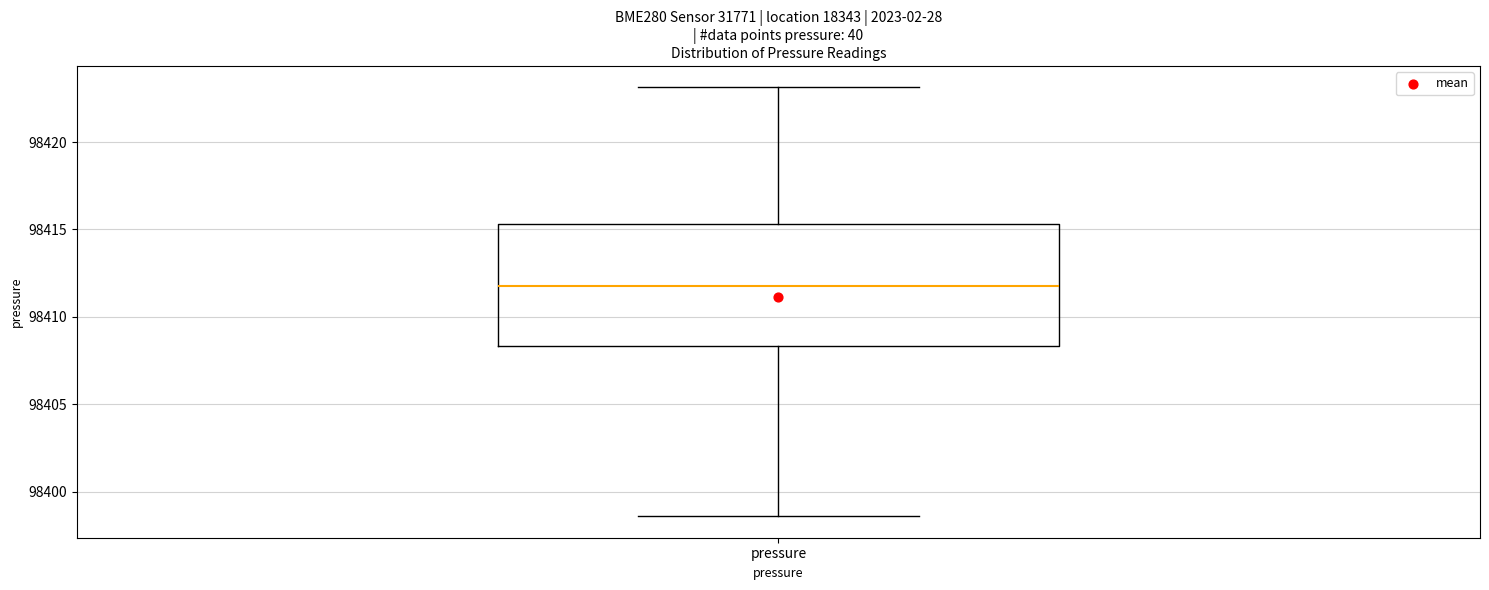

Where does the upper whisker of the box for pressure end on the y-axis? The values are not printed on the chart, so give them approximately, as read against the axis.

98423.0